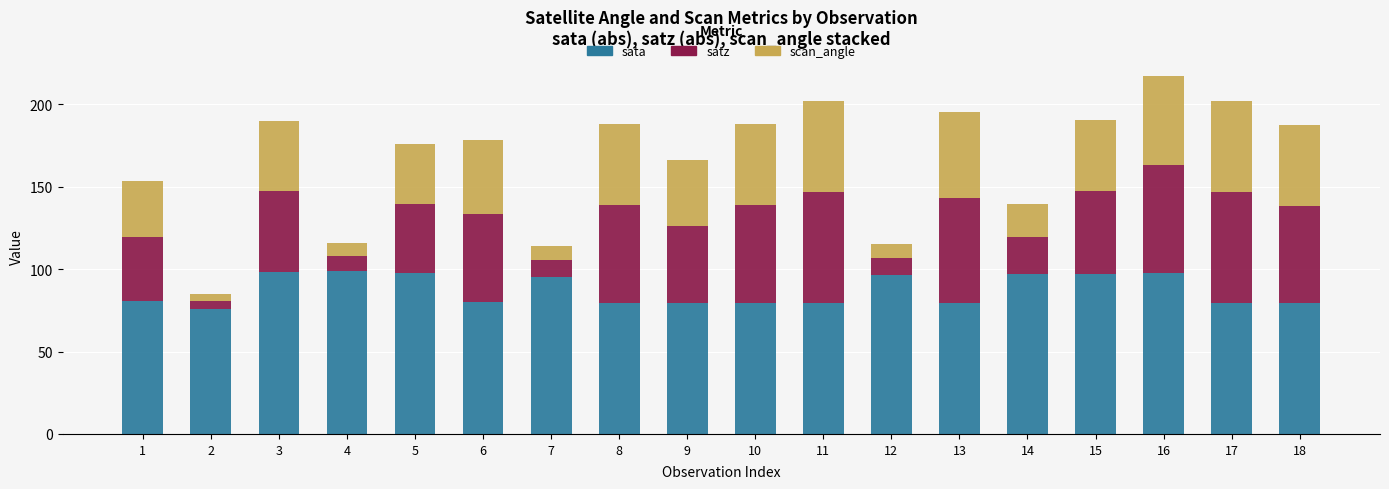

What is the lowest value of the sata series?

75.9